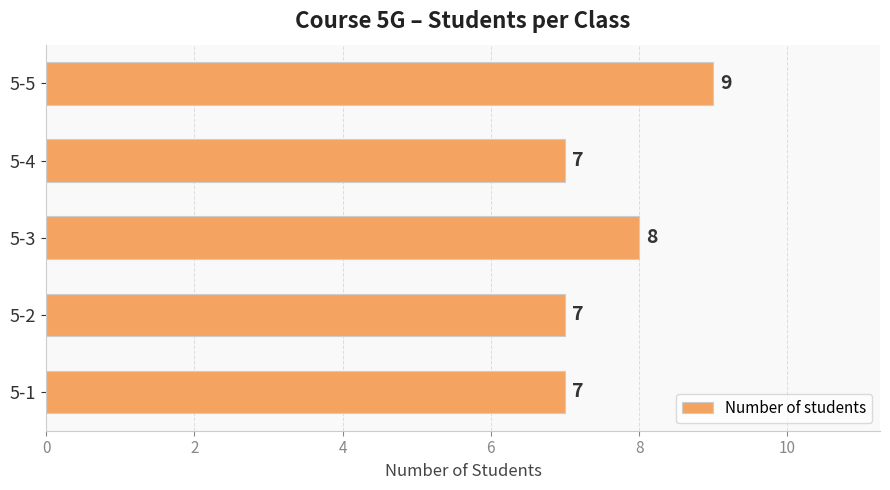

What is the average value?

8